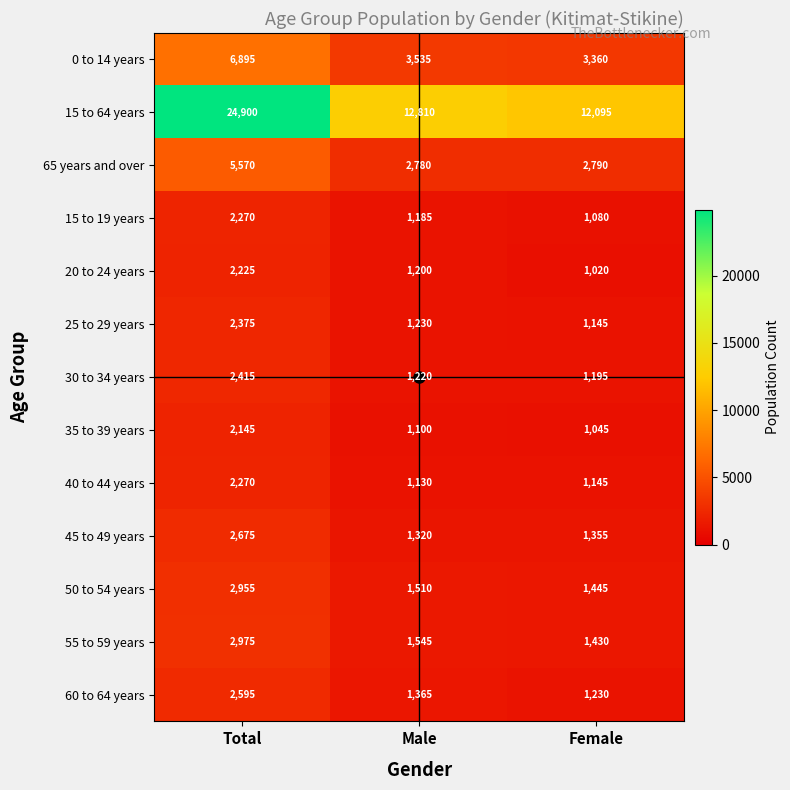

What is the average value of the 55 to 59 years series?

1983